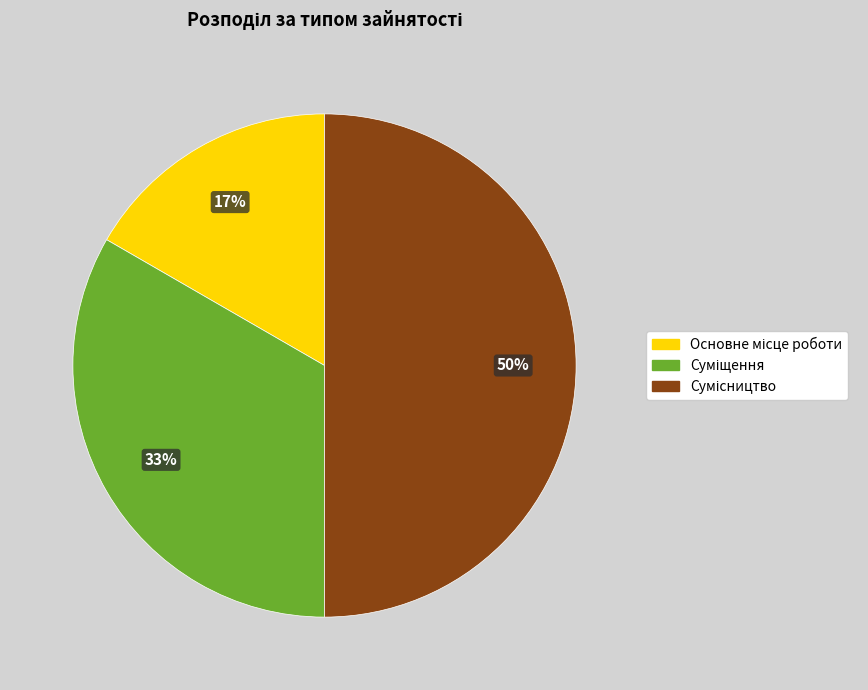

To the nearest percent, what is the average slice percentage?

33%